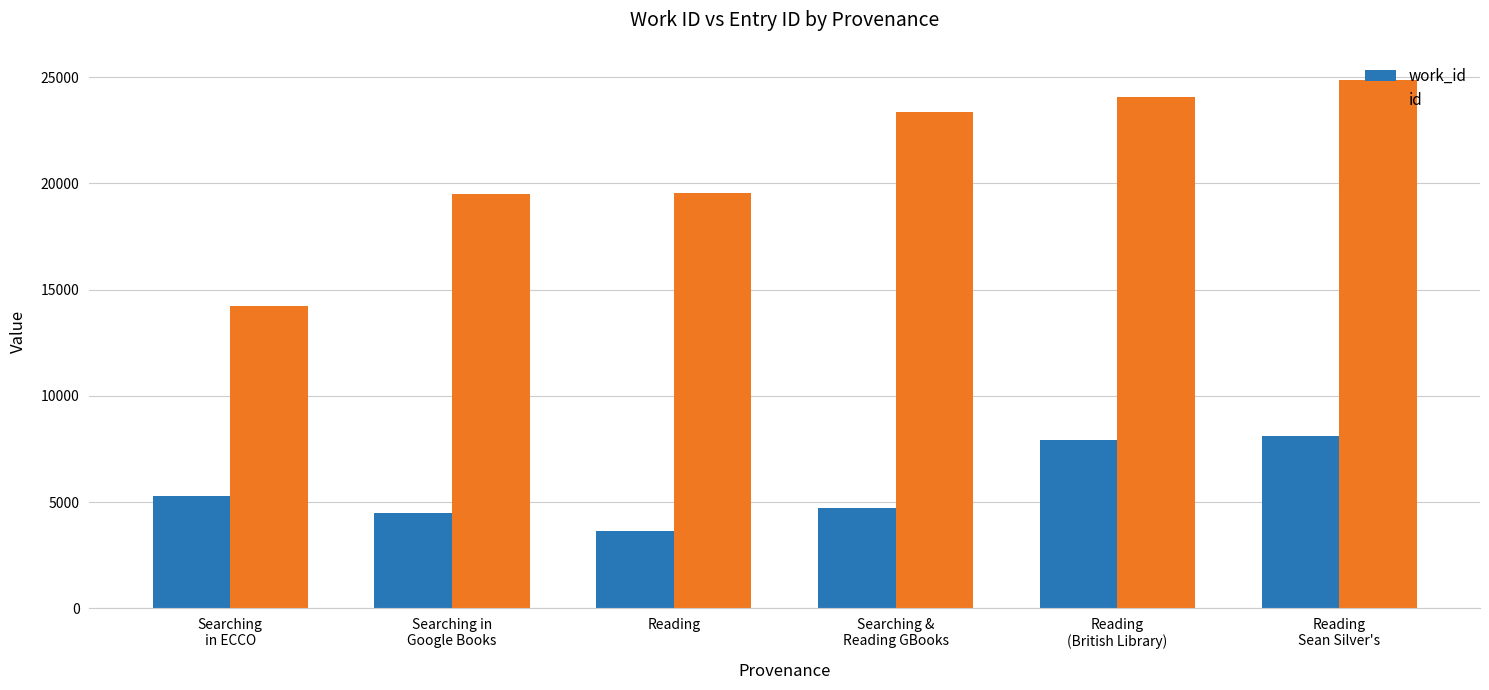

Rank the series by their maximum value, from lowest to highest.

work_id, id